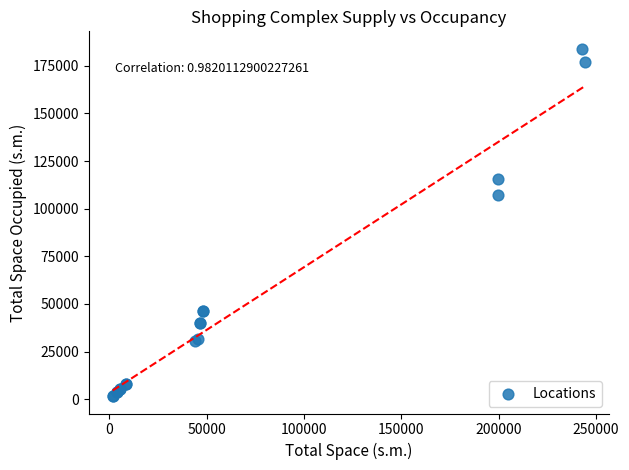

What Y value in the scatter plot is closest to 92769?

107239